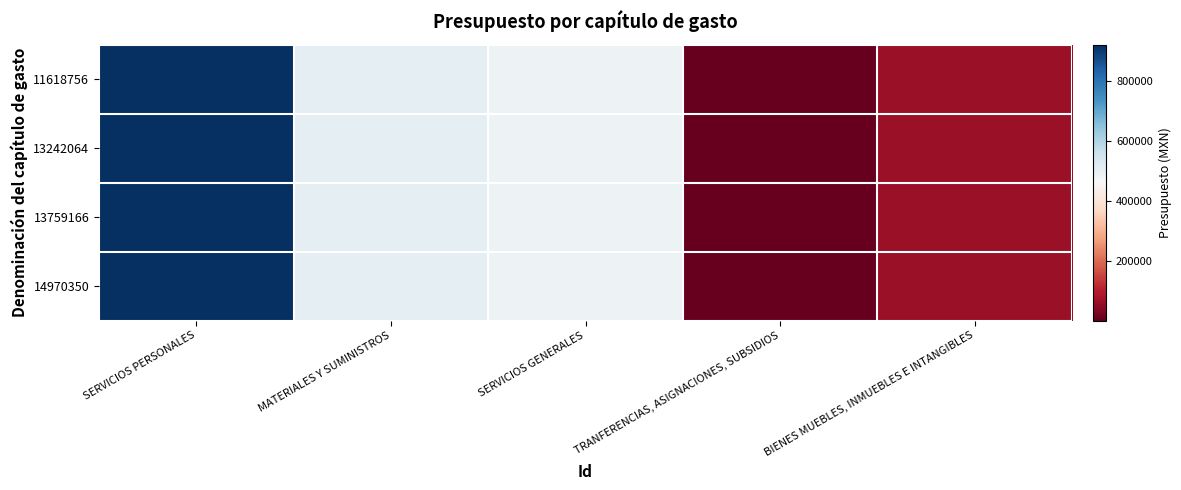

Reading left to right, what are all the values shown in this chart?

11618756: SERVICIOS PERSONALES=920450.7	MATERIALES Y SUMINISTROS=505544.2	SERVICIOS GENERALES=484501.0	TRANFERENCIAS, ASIGNACIONES, SUBSIDIOS=4.1	BIENES MUEBLES, INMUEBLES E INTANGIBLES=64000.0
13242064: SERVICIOS PERSONALES=920450.7	MATERIALES Y SUMINISTROS=505544.2	SERVICIOS GENERALES=484501.0	TRANFERENCIAS, ASIGNACIONES, SUBSIDIOS=4.1	BIENES MUEBLES, INMUEBLES E INTANGIBLES=64000.0
13759166: SERVICIOS PERSONALES=920450.7	MATERIALES Y SUMINISTROS=505544.2	SERVICIOS GENERALES=484501.0	TRANFERENCIAS, ASIGNACIONES, SUBSIDIOS=4.1	BIENES MUEBLES, INMUEBLES E INTANGIBLES=64000.0
14970350: SERVICIOS PERSONALES=920450.7	MATERIALES Y SUMINISTROS=505544.2	SERVICIOS GENERALES=484501.0	TRANFERENCIAS, ASIGNACIONES, SUBSIDIOS=4.1	BIENES MUEBLES, INMUEBLES E INTANGIBLES=64000.0